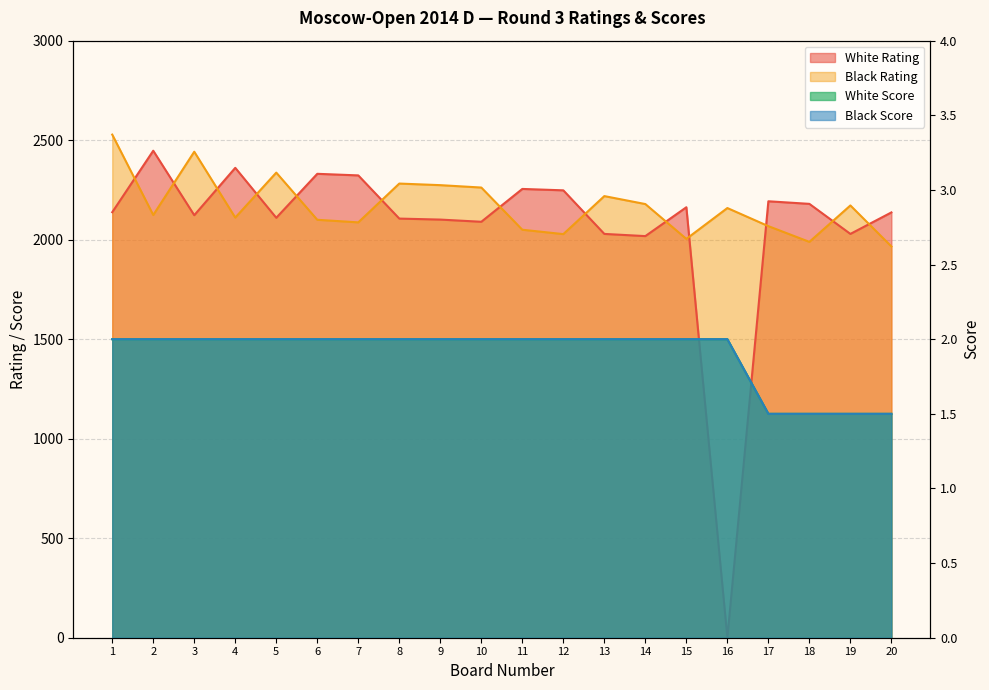

How many lines are shown in the chart?

4